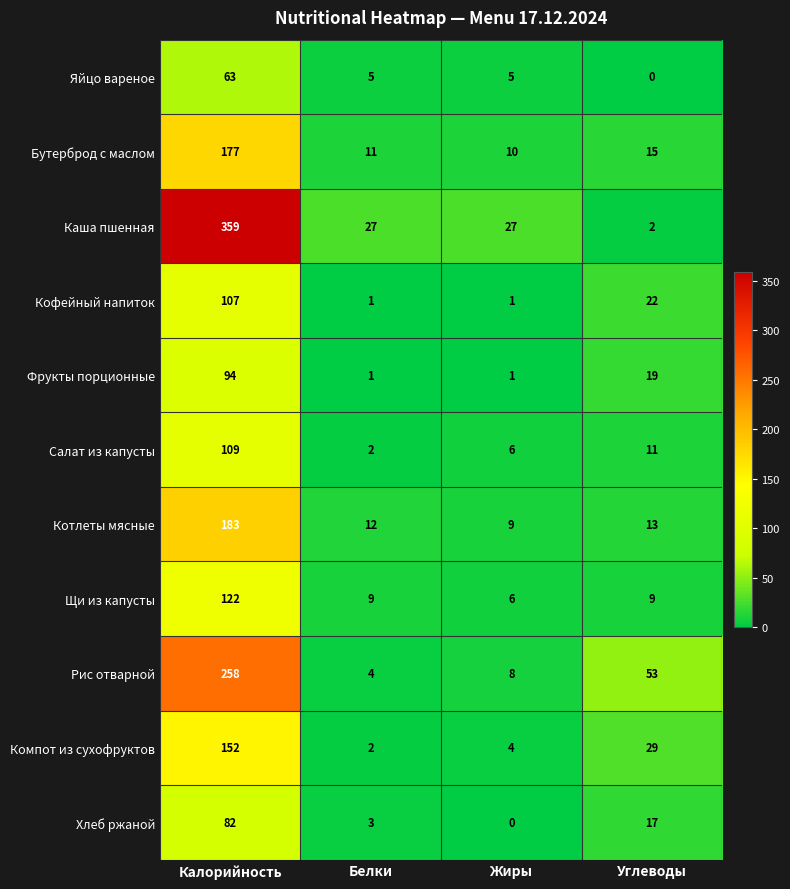

At which category does the chart reach its peak across all series?

Калорийность